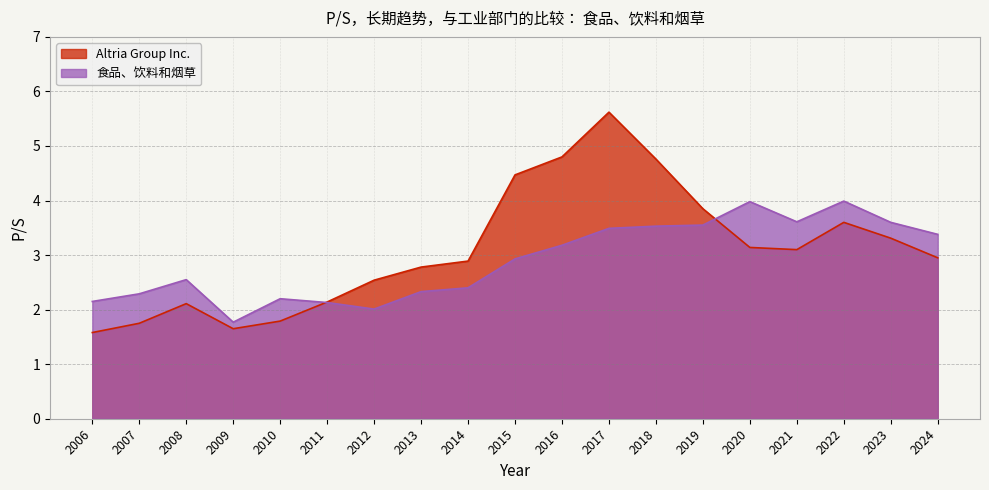

What are all the series names shown in the legend?

Altria Group Inc., 食品、饮料和烟草